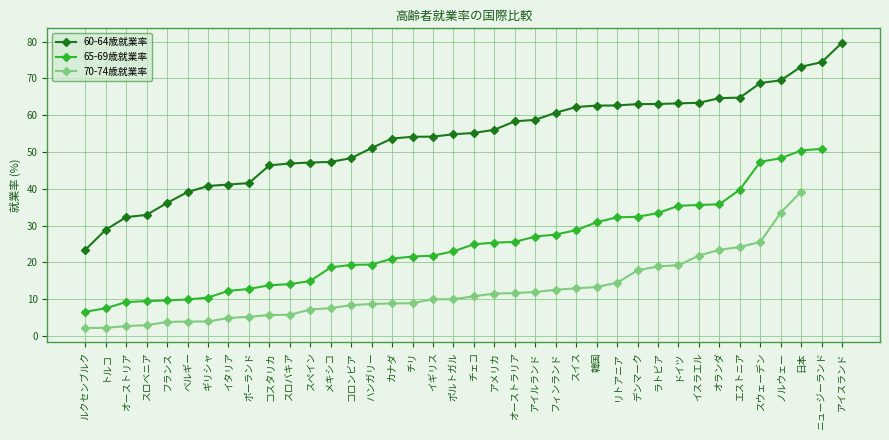

What is the sum of all 65-69歳就業率 values?

906.7